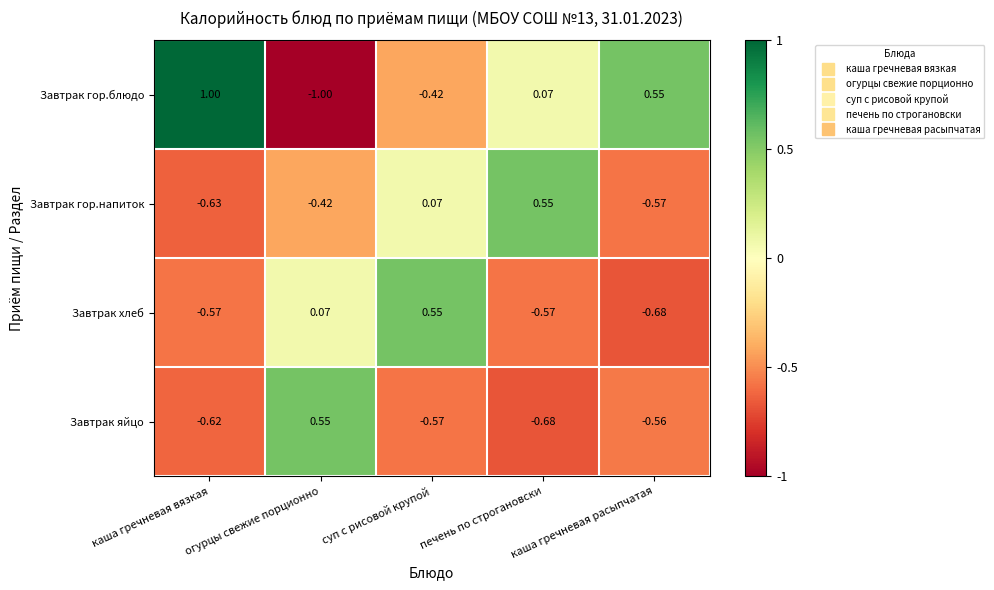

Is the value of Завтрак яйцо at печень по строгановски greater than the value of Завтрак хлеб at печень по строгановски?

No